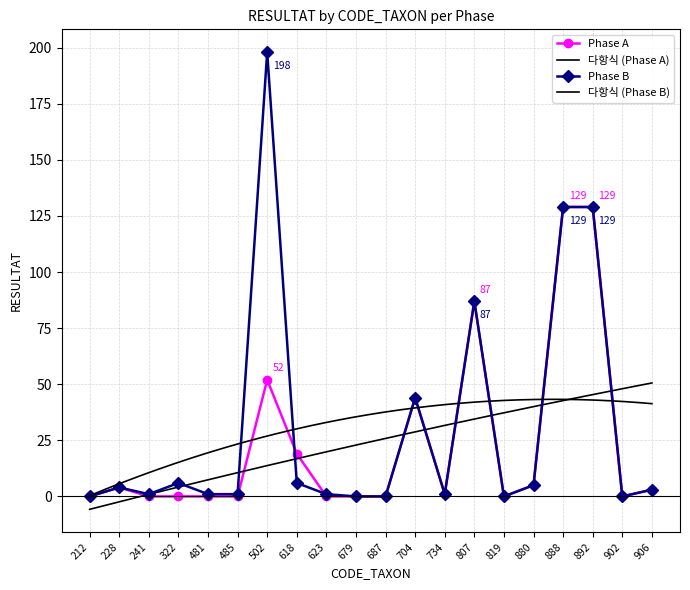

Which series has the widest spread of values?

Phase B